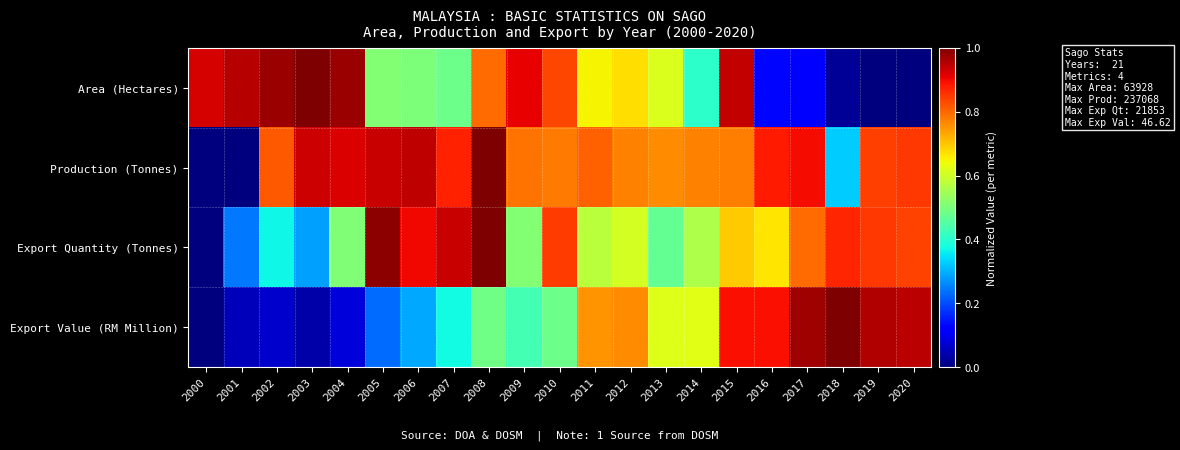

At 2020, list the series in order from smallest to largest.

Area (Hectares), Export Quantity (Tonnes), Production (Tonnes), Export Value (RM Million)